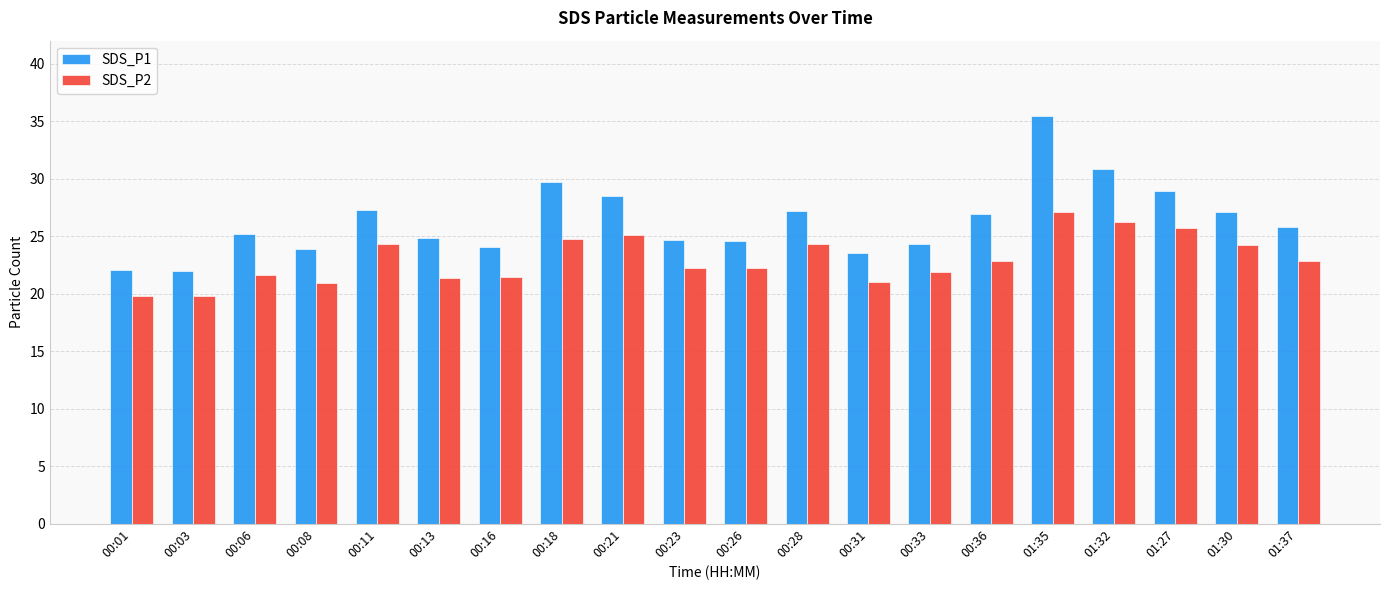

What is the maximum value for SDS_P1?

35.5